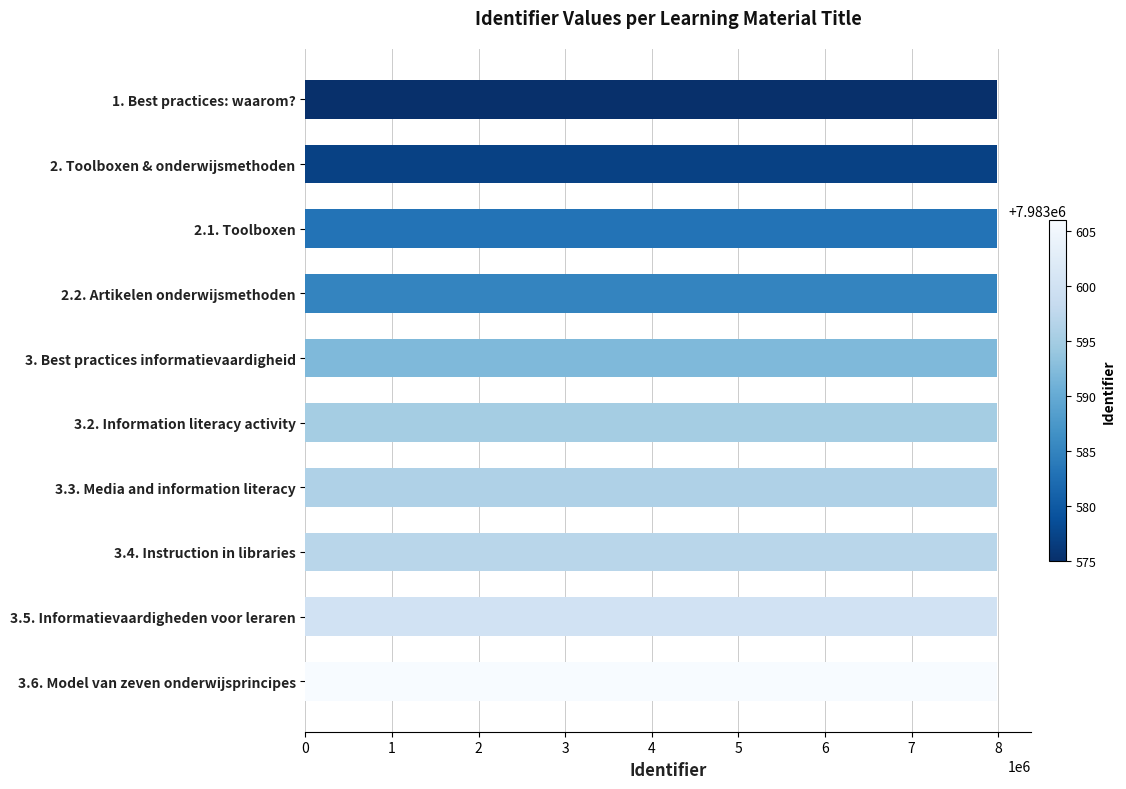

Approximately how many times larger is the value at 3.5. Informatievaardigheden voor leraren compared to 2.1. Toolboxen?

1.0